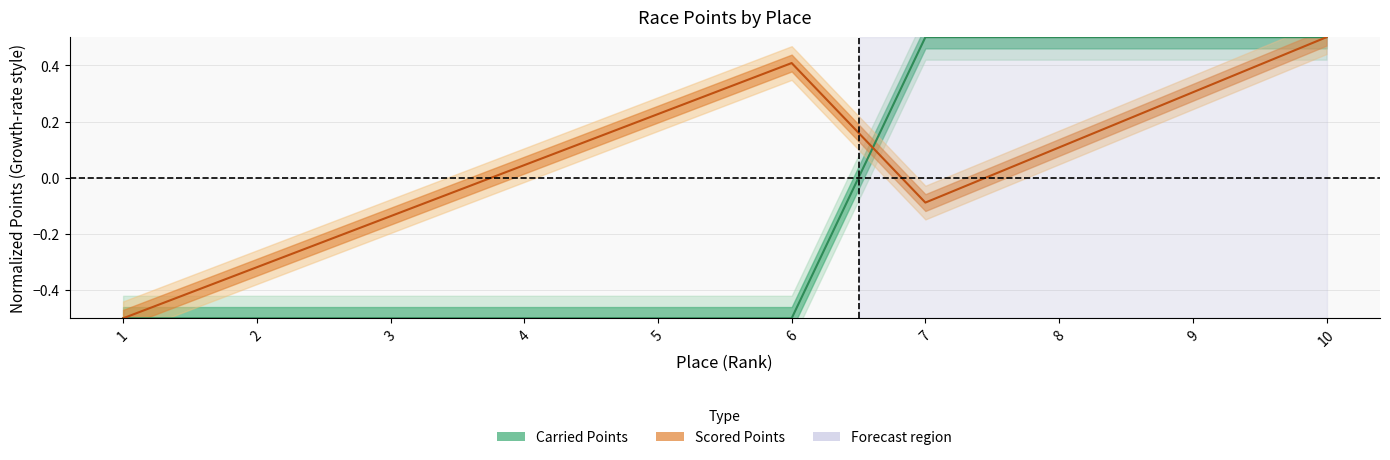

True or false: Scored Points has more than 0 points higher than both neighbors.

True